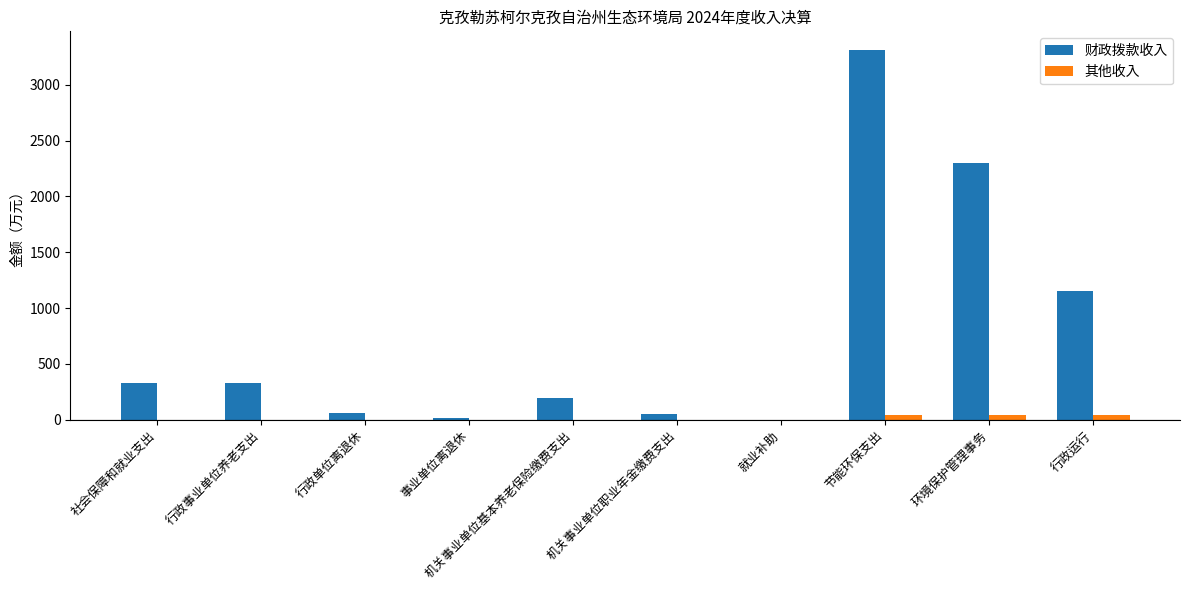

What is the average value of the 其他收入 series?

12.7